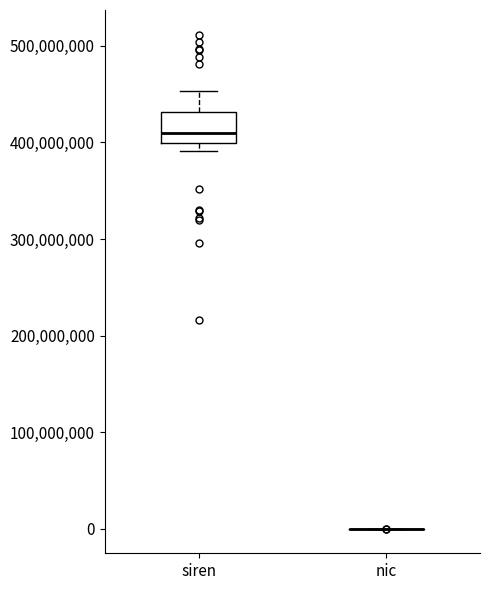

Which box is the tallest, from its lower edge to its upper edge?

siren